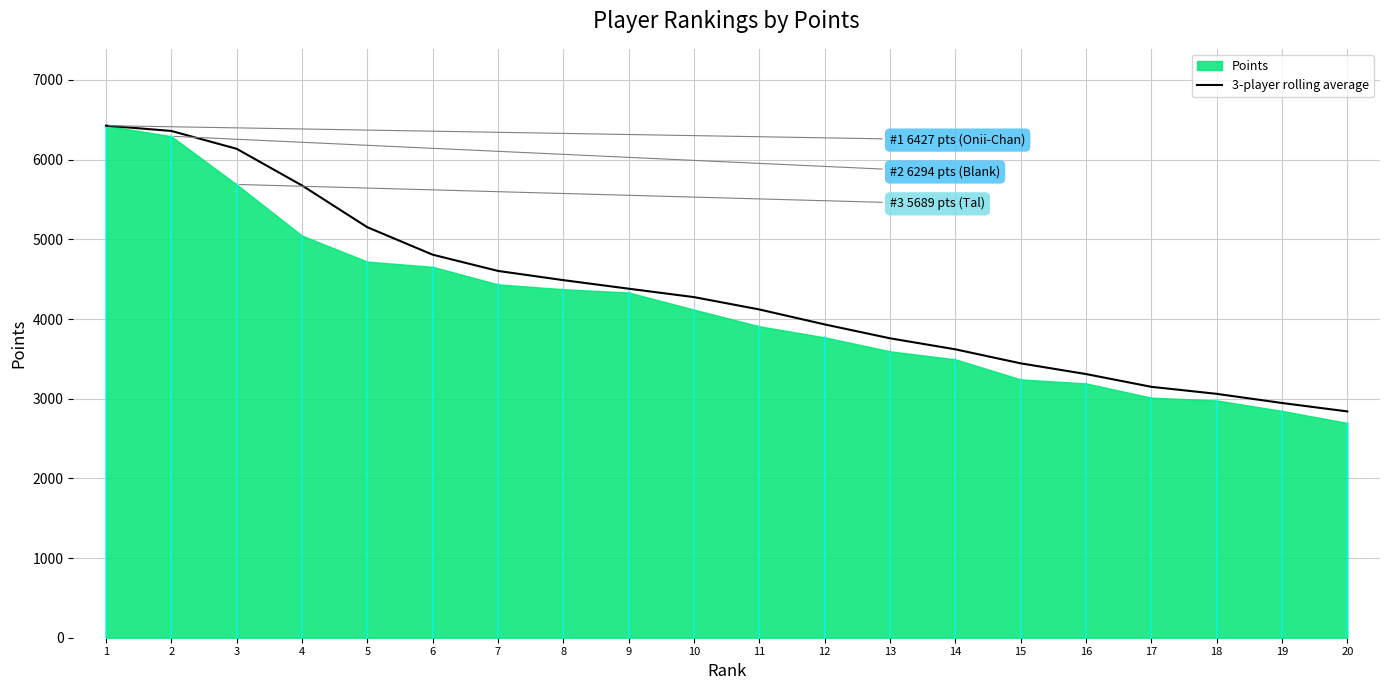

True or false: the data shows 1571.8 at 5.

False